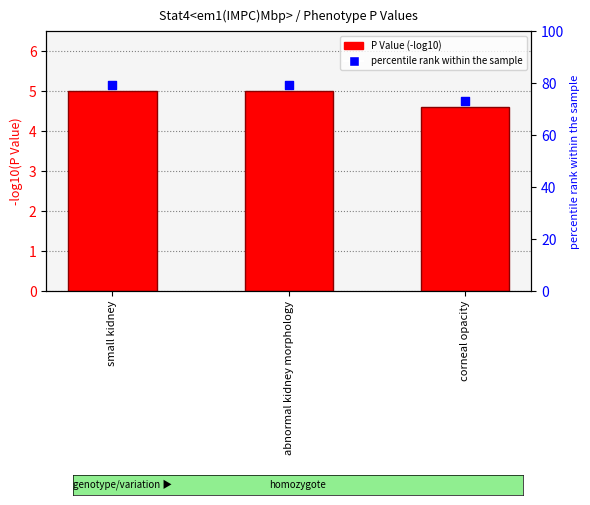

Between abnormal kidney morphology and small kidney, which is larger?

abnormal kidney morphology